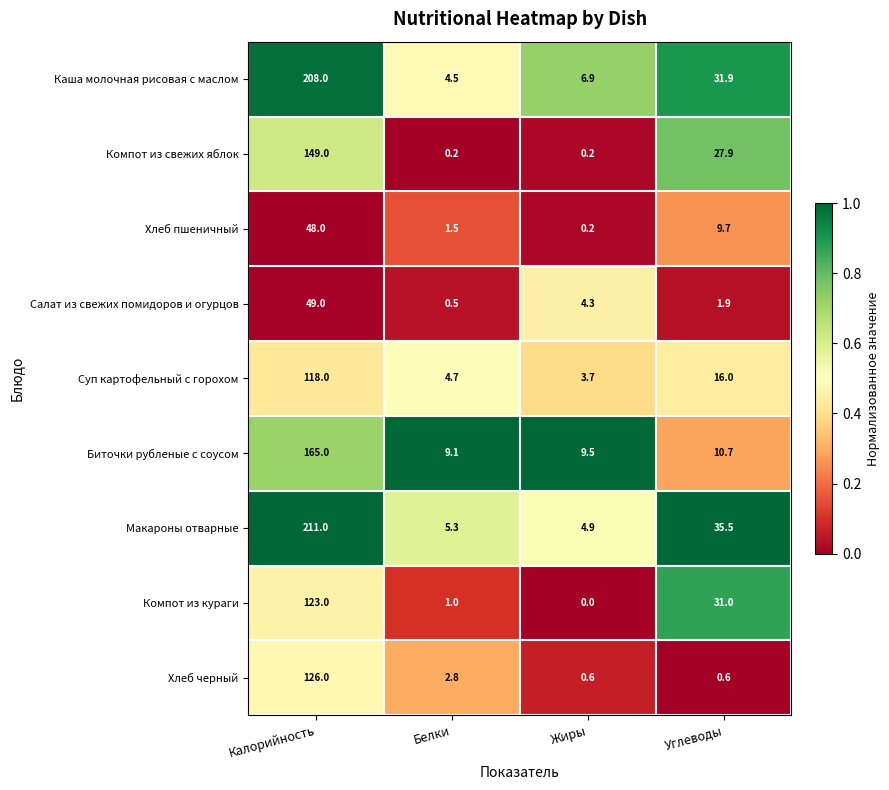

Rank the series by their maximum value, from highest to lowest.

Макароны отварные, Каша молочная рисовая с маслом, Биточки рубленые с соусом, Компот из свежих яблок, Хлеб черный, Компот из кураги, Суп картофельный с горохом, Салат из свежих помидоров и огурцов, Хлеб пшеничный